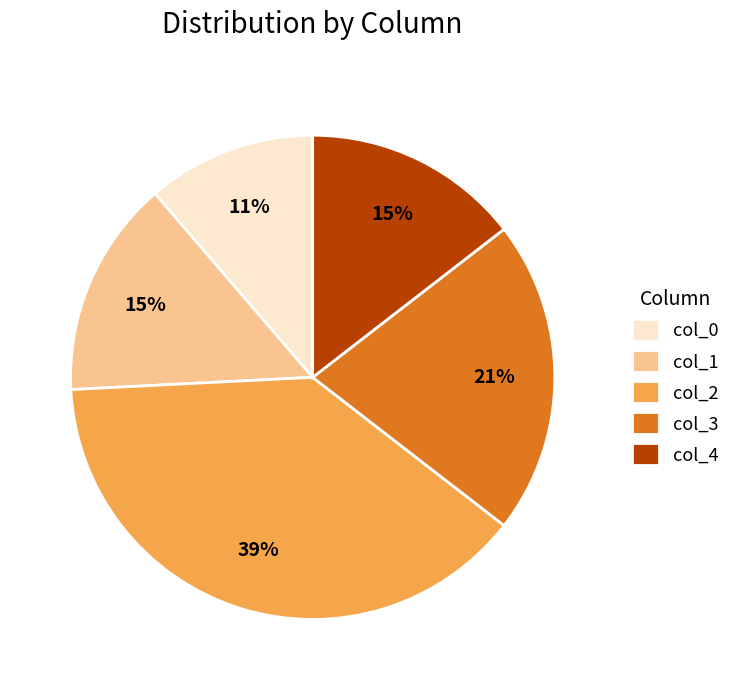

The col_1 slice represents 15% of the pie. True or false?

True